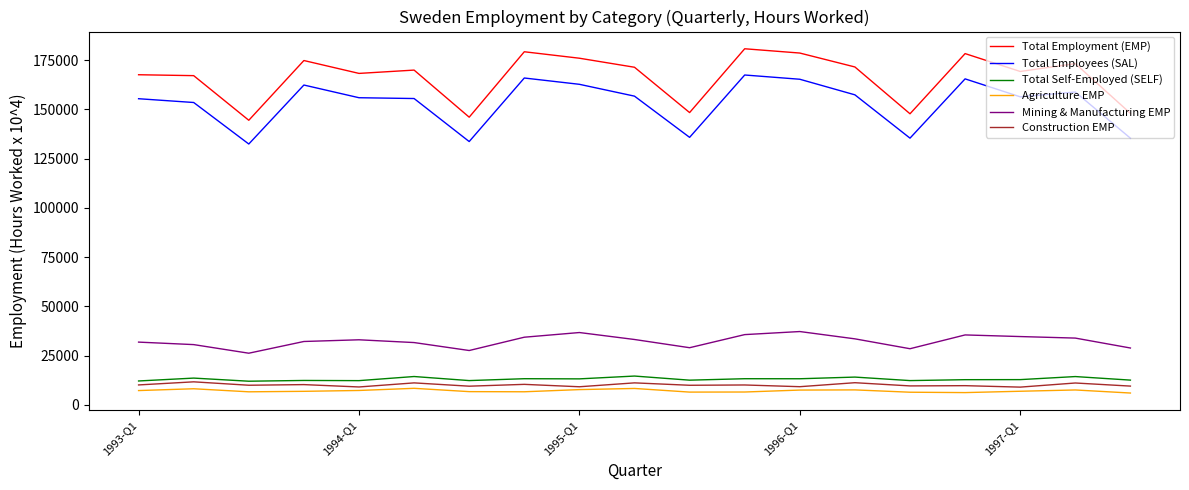

Which series has the largest total across all categories?

Total Employment (EMP)